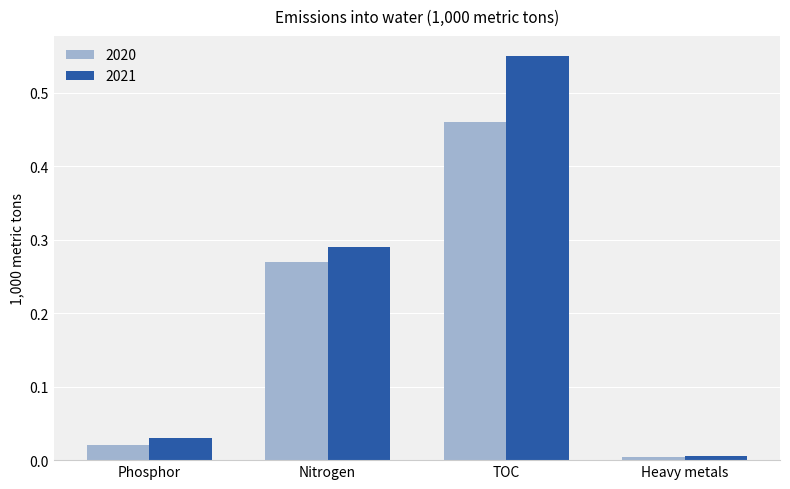

List the series in order of their overall mean, lowest first.

2020, 2021